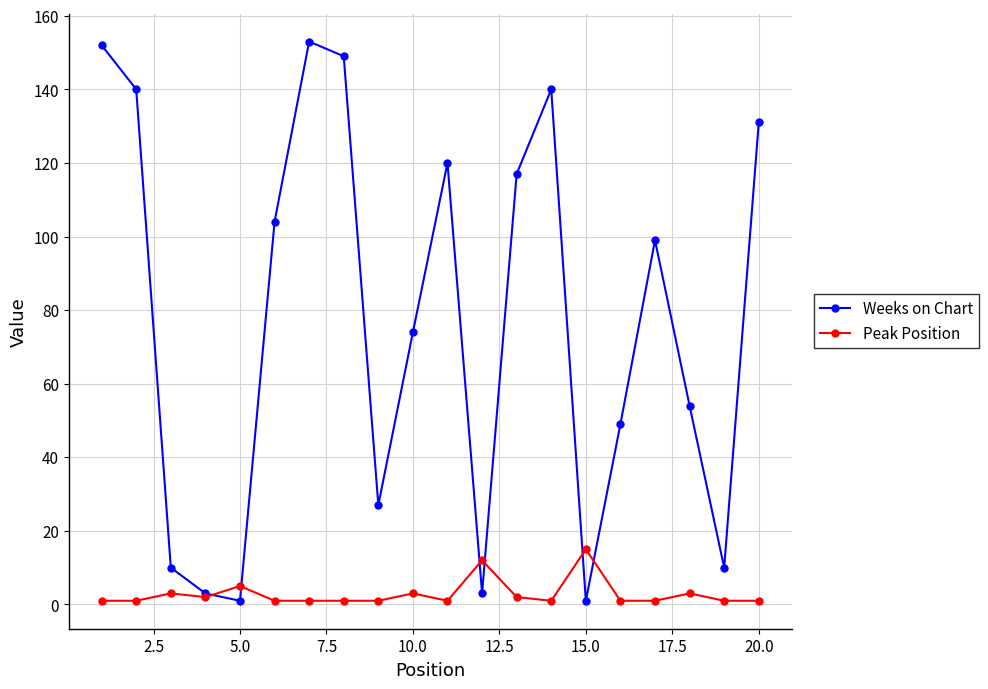

Rank the series by their maximum value, from lowest to highest.

Peak Position, Weeks on Chart